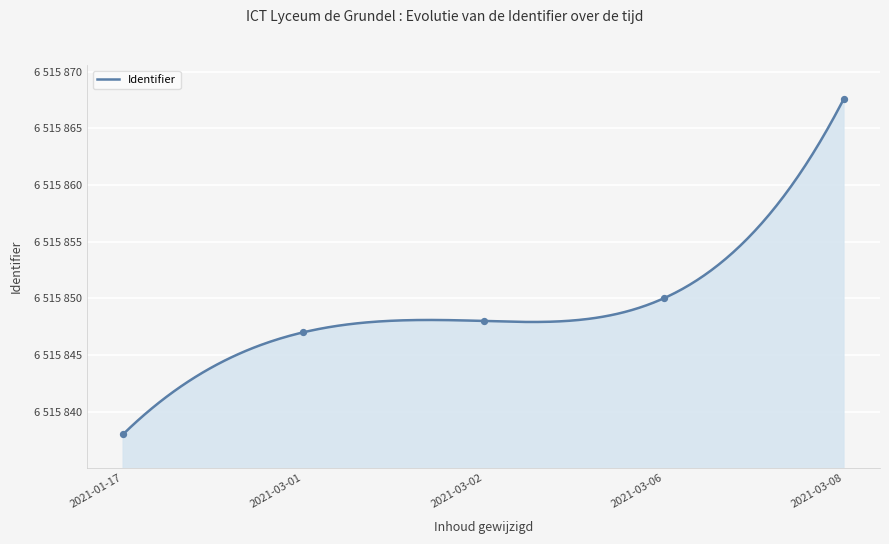

What is the ratio of the value at 2021-03-08 to the value at 2021-03-06?

1.0